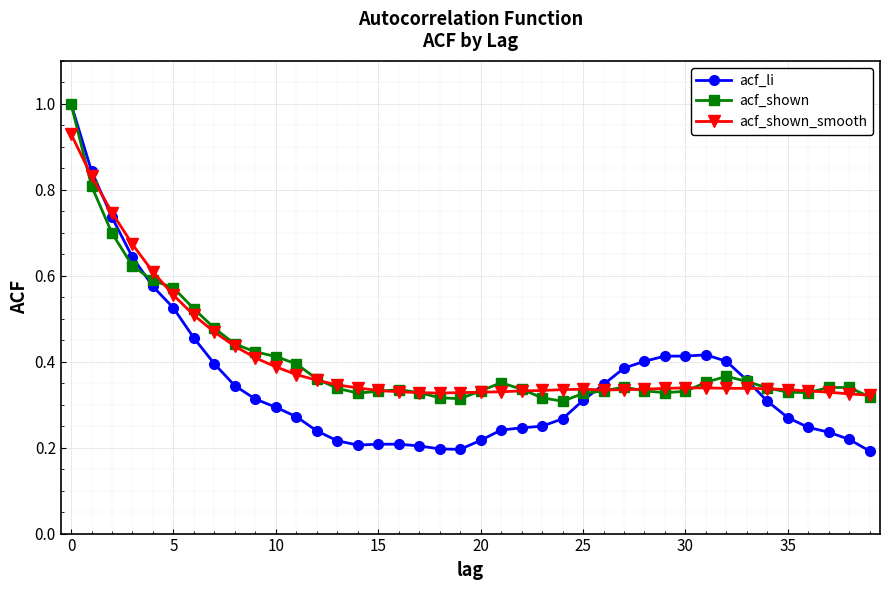

At how many categories does at least one series exceed 0?

40